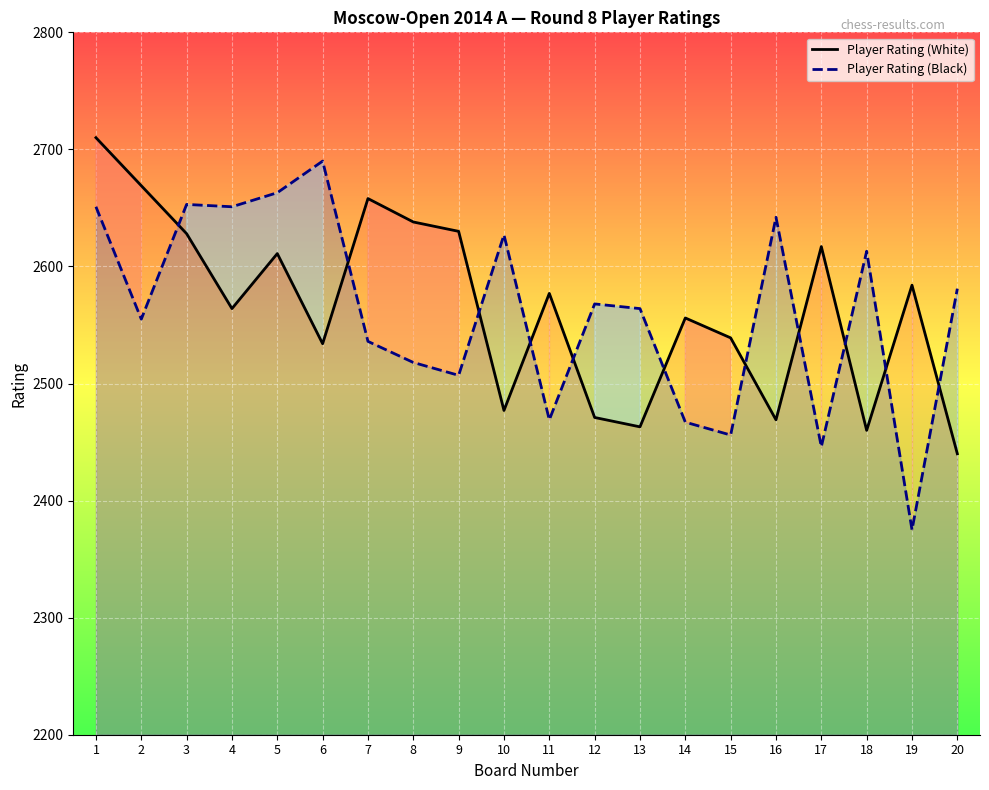

At how many categories does at least one series exceed 2423?

20